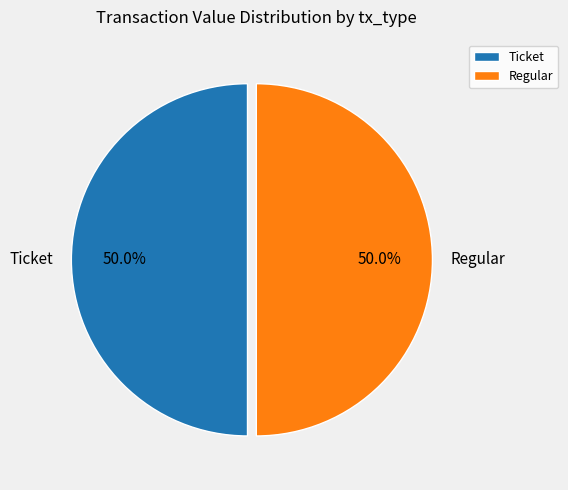

To the nearest percent, what is the difference between the largest and smallest slice percentages?

0%